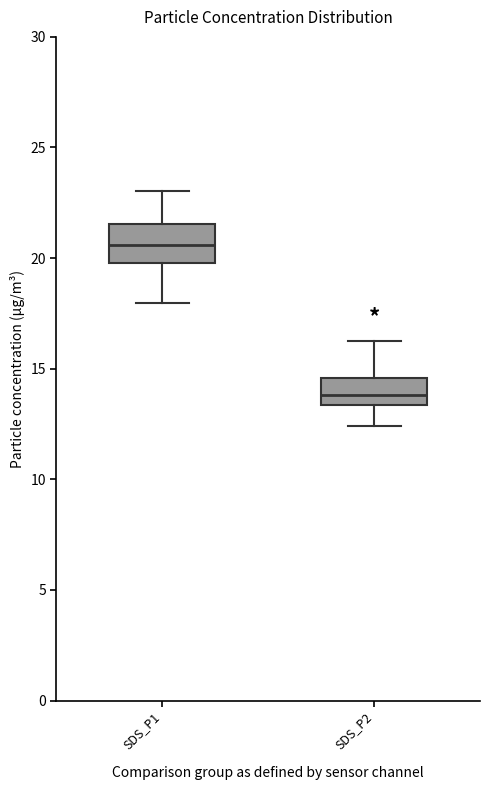

Reading left to right, transcribe this box plot: for each box, give where its median line is, the range the box spans, and where its two whiskers end, as read against the y-axis. The values are not printed on the chart, so give them approximately, as read against the axis.

SDS_P1: median 20.5, box 20.0 to 21.5, whiskers 18.0 to 23.0
SDS_P2: median 14.0, box 13.5 to 14.5, whiskers 12.5 to 16.5